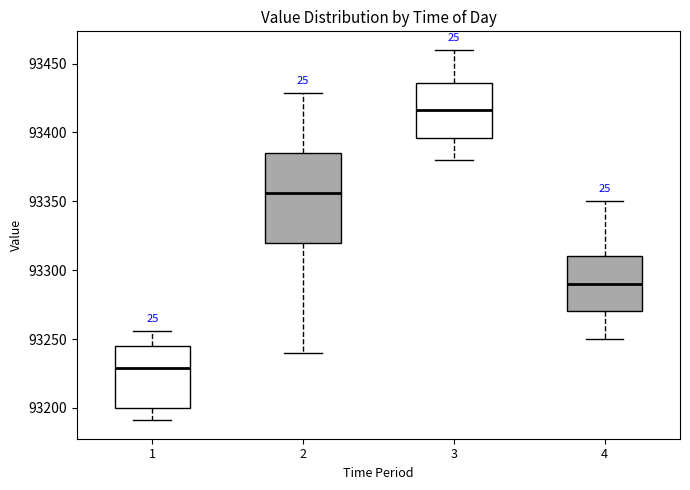

Which box's median line is the lowest?

1